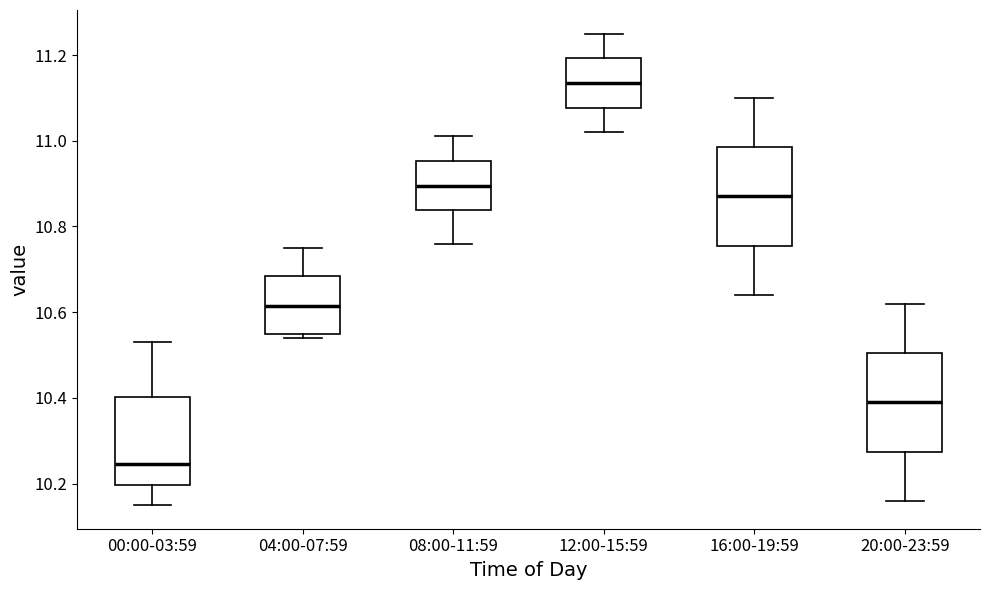

Reading left to right, transcribe this box plot: for each box, give where its median line is, the range the box spans, and where its two whiskers end, as read against the y-axis. The values are not printed on the chart, so give them approximately, as read against the axis.

00:00-03:59: median 10.24, box 10.20 to 10.40, whiskers 10.16 to 10.54
04:00-07:59: median 10.62, box 10.56 to 10.68, whiskers 10.54 to 10.76
08:00-11:59: median 10.90, box 10.84 to 10.96, whiskers 10.76 to 11.02
12:00-15:59: median 11.14, box 11.08 to 11.20, whiskers 11.02 to 11.26
16:00-19:59: median 10.88, box 10.76 to 10.98, whiskers 10.64 to 11.10
20:00-23:59: median 10.40, box 10.28 to 10.50, whiskers 10.16 to 10.62